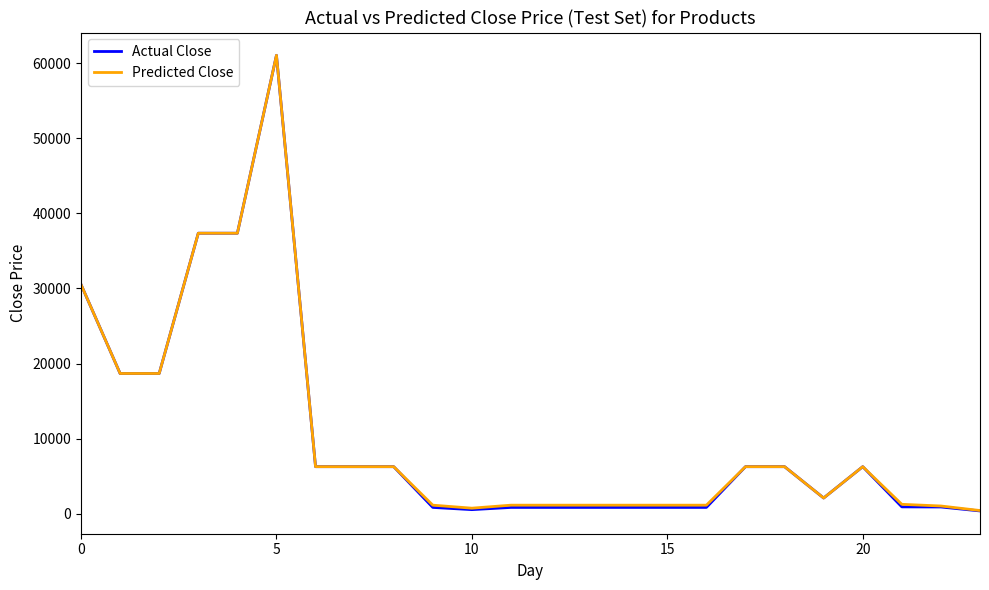

Which series has the widest spread of values?

Actual Close